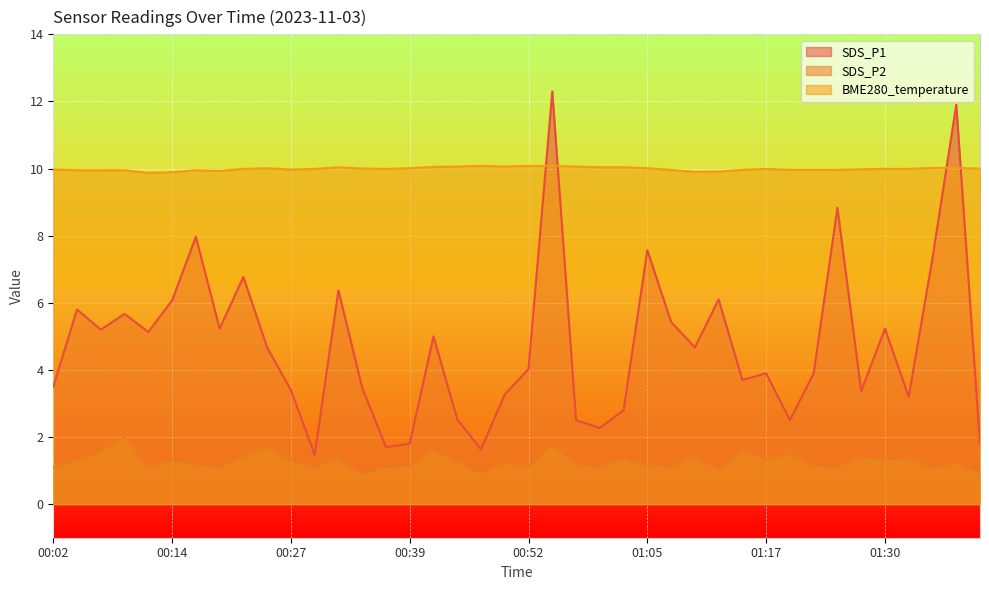

What is the approximate value of BME280_temperature at 01:12?

9.9